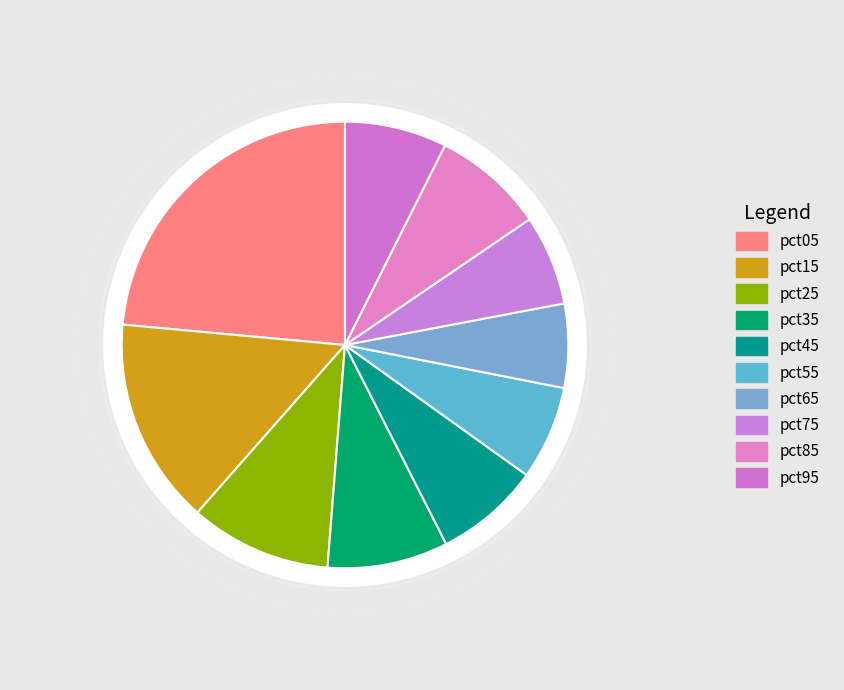

Is there any slice that represents more than half of the pie?

No